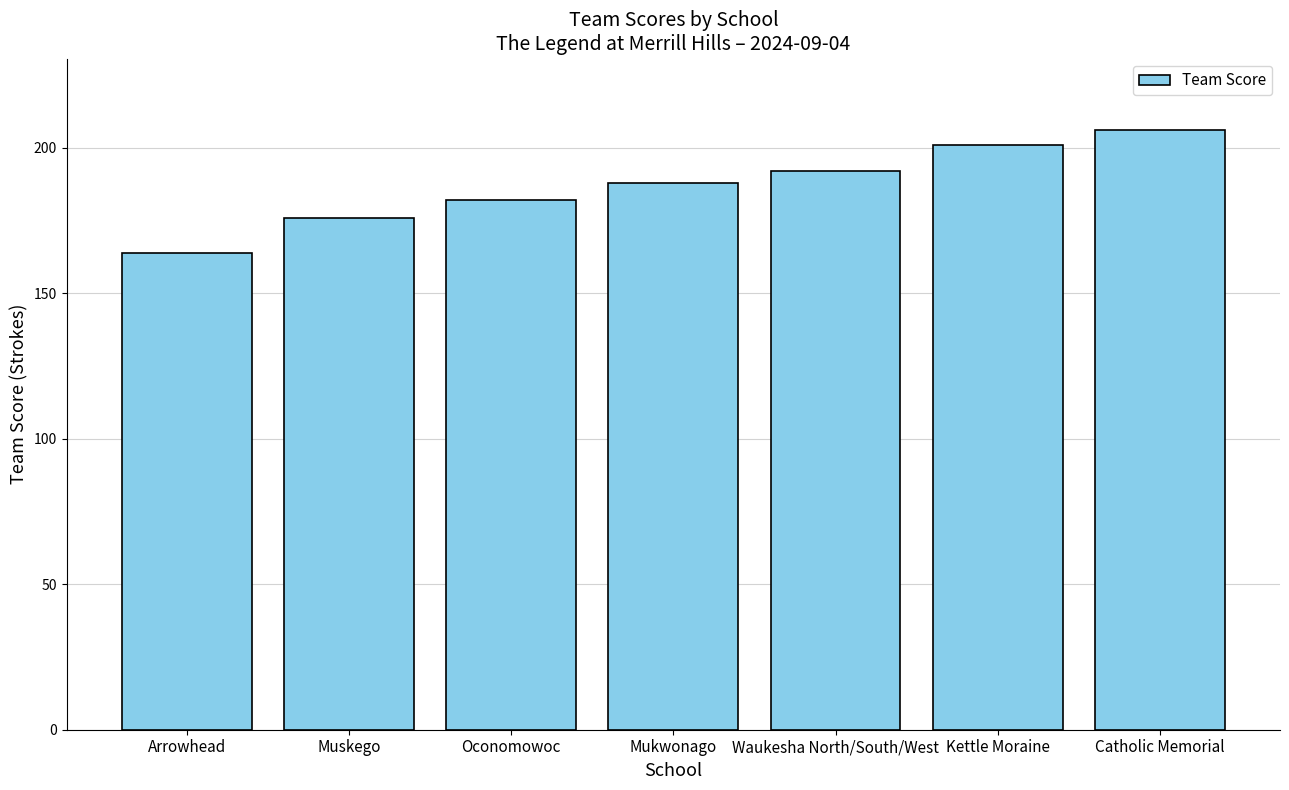

List the labels in order of value, largest first.

Catholic Memorial, Kettle Moraine, Waukesha North/South/West, Mukwonago, Oconomowoc, Muskego, Arrowhead